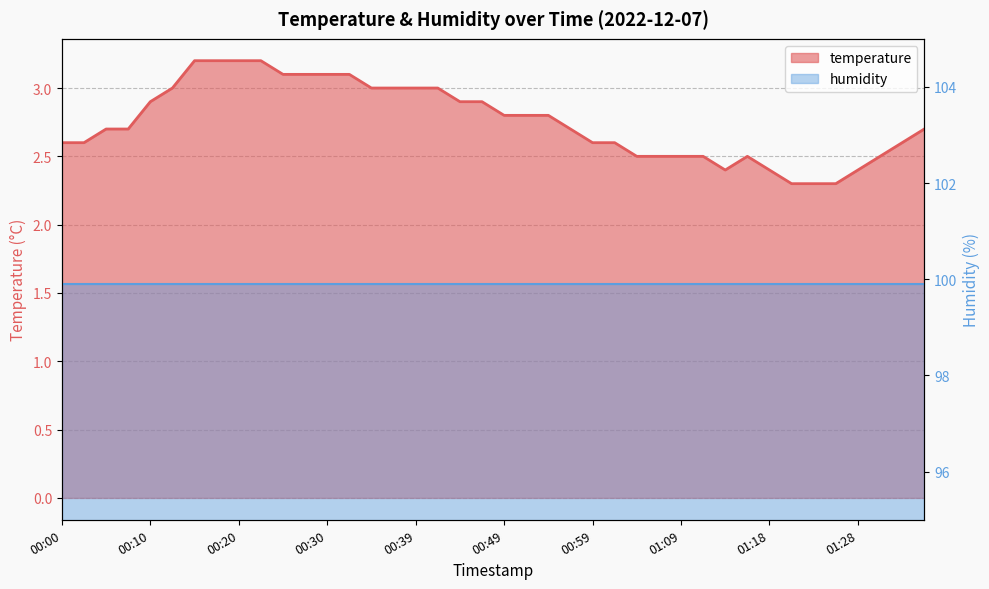

How many categories are shown in the chart?

40